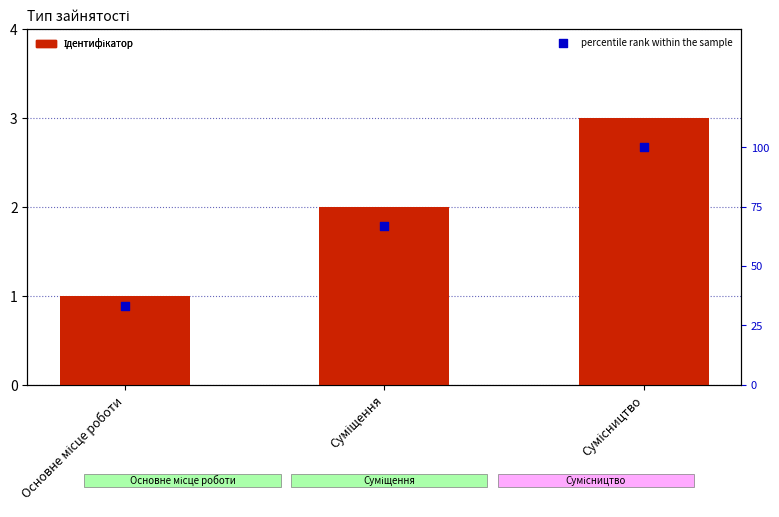

Which series reaches the minimum Y coordinate?

Ідентифікатор